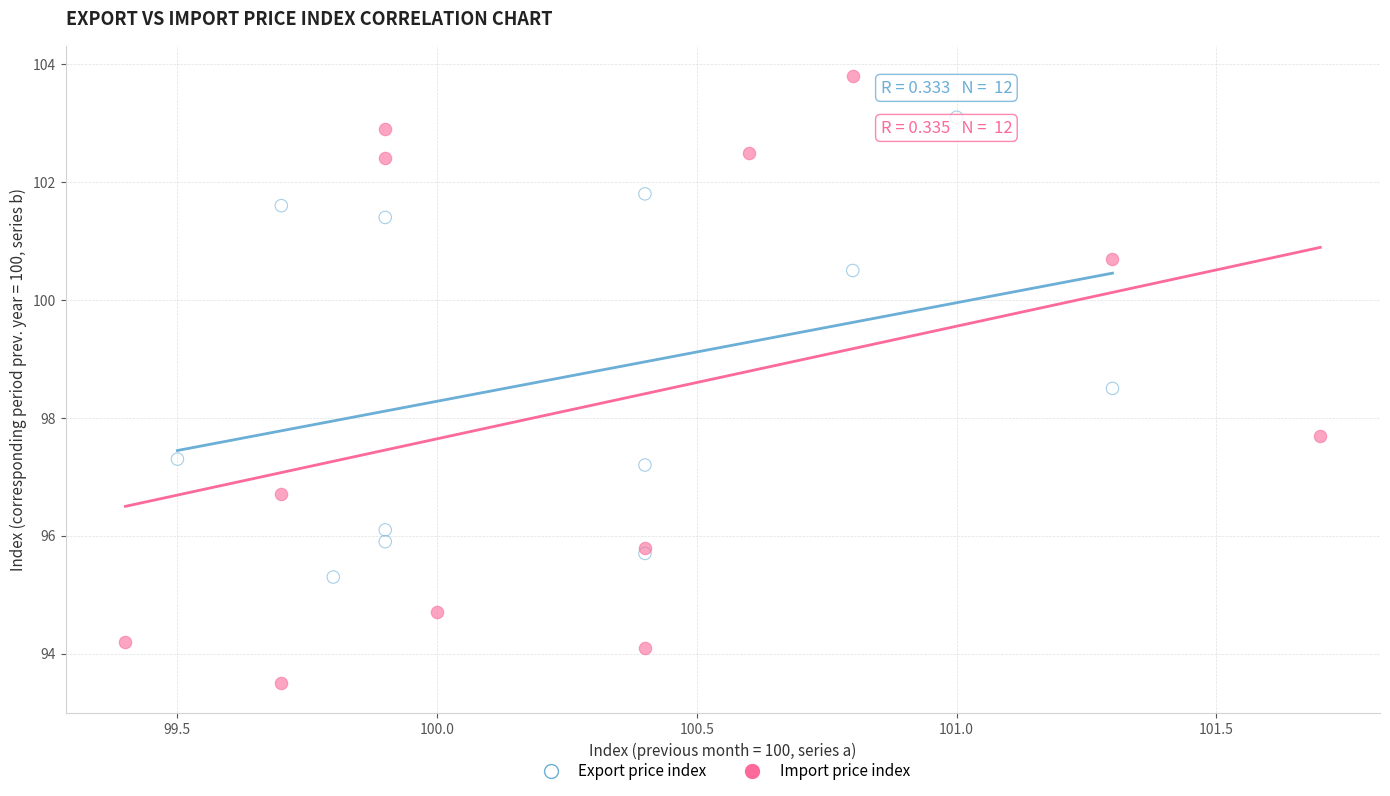

What are all the series names shown in the legend?

Export price index, Import price index